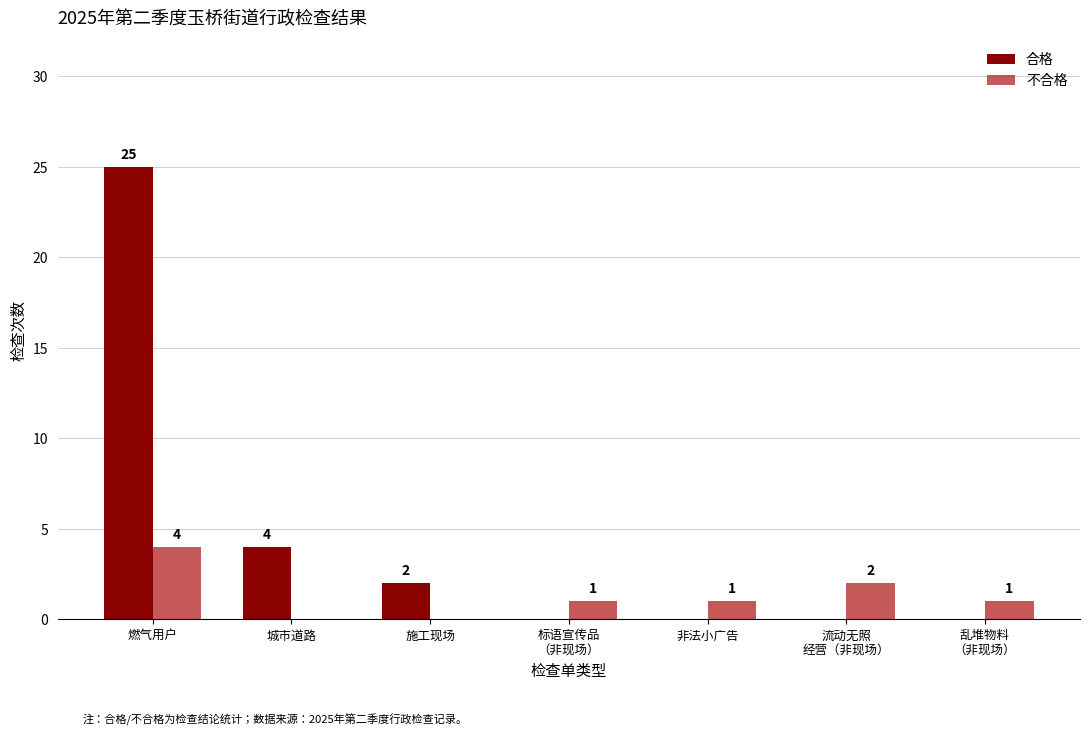

At which category does the chart reach its peak across all series?

燃气用户